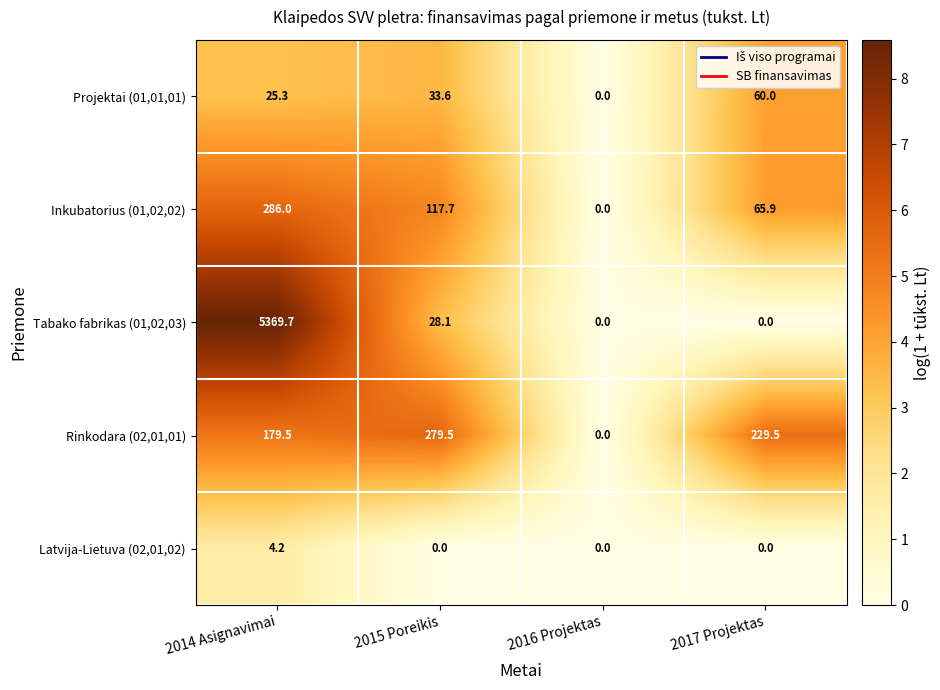

How many positive values does the Latvija-Lietuva (02,01,02) series have?

1